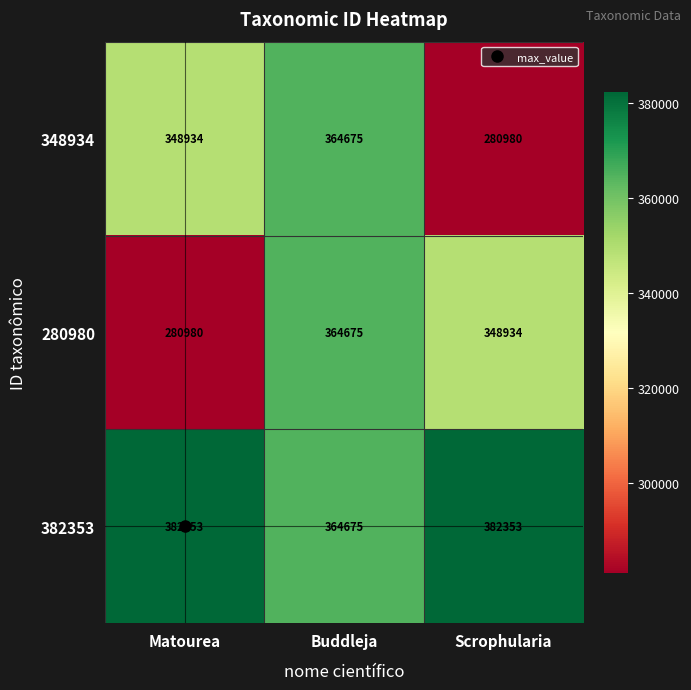

How many series are shown in this chart?

3